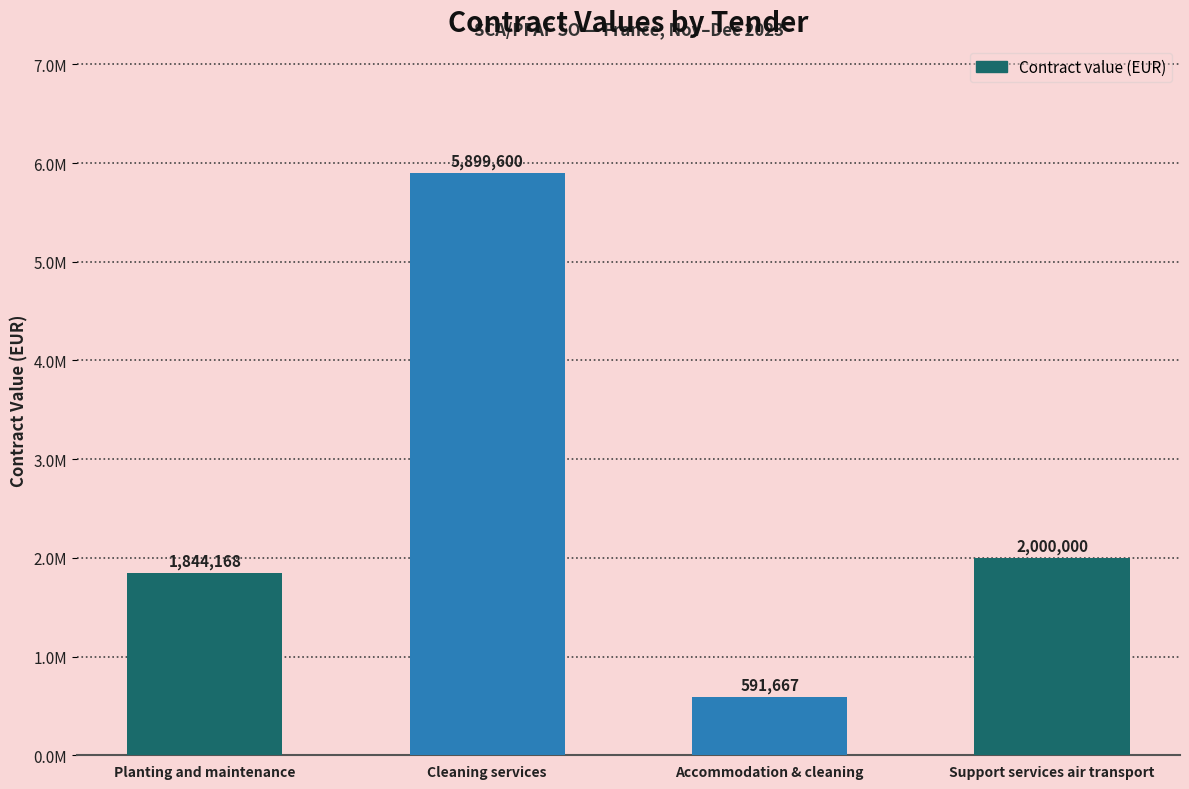

Does the chart contain any negative values?

No